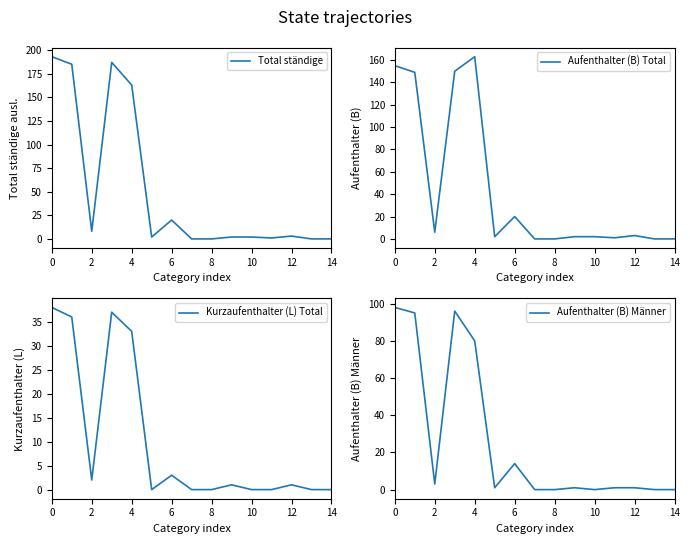

How many data points in Aufenthalter (B) Männer are less than 1?

5